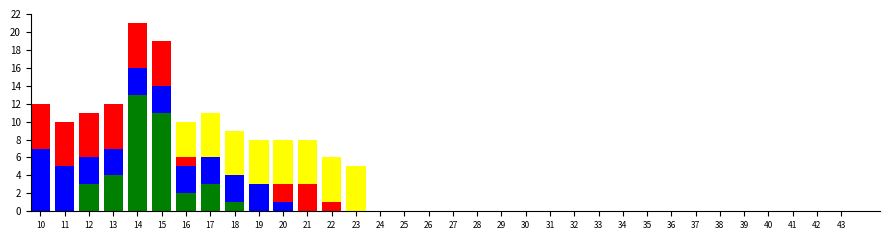

At which category is the sum across all series the highest?

14